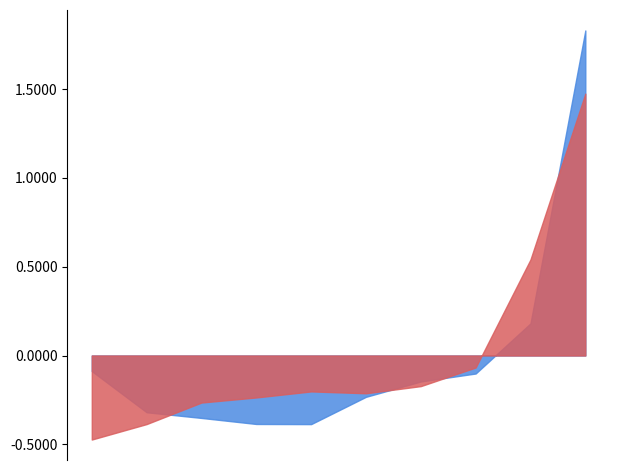

True or false: Mar has a value of 0.5 at pct85.

False